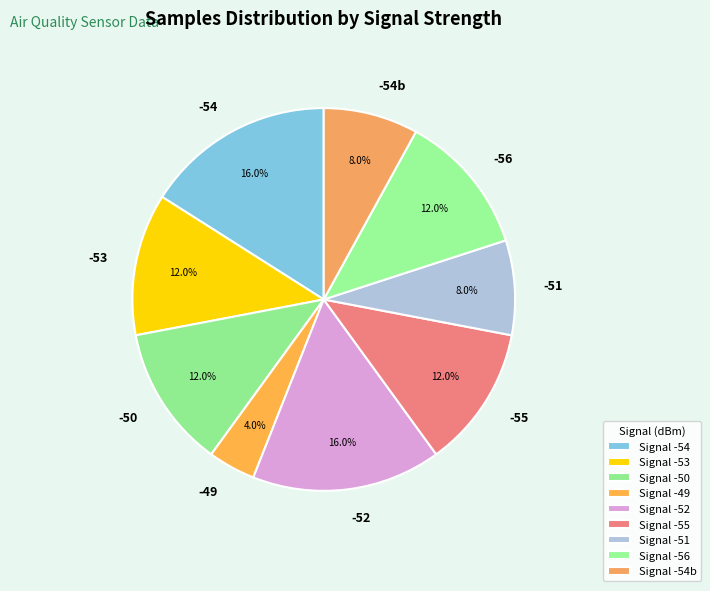

What is the ratio of the value at -54 to the value at -50?

1.3